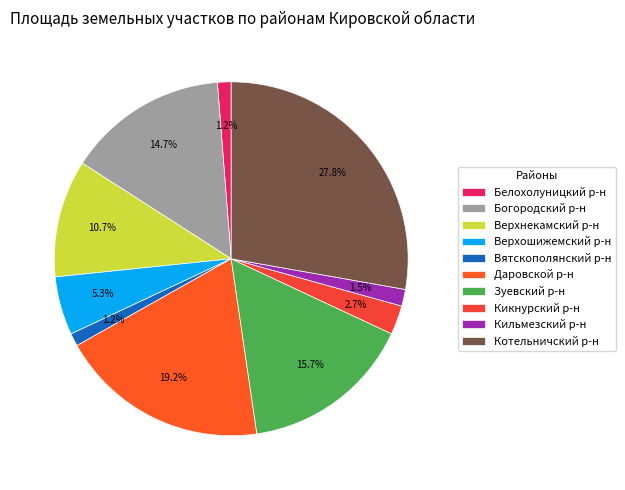

Count the number of slices in the pie.

10